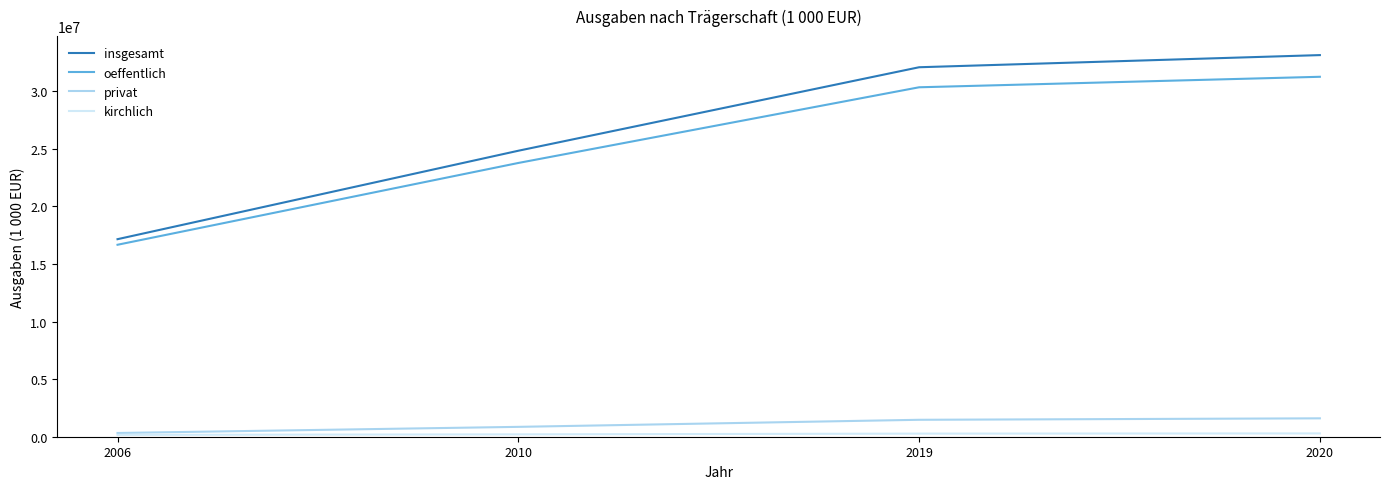

Is the value of insgesamt at 2020 greater than the value of privat at 2020?

Yes